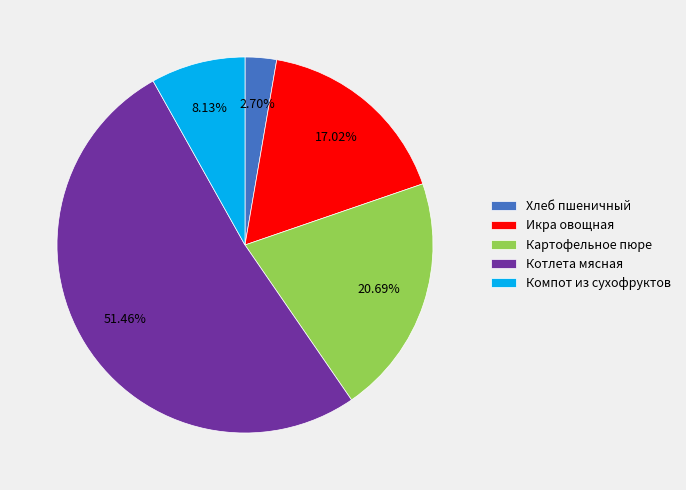

What percentage is NOT represented by Котлета мясная?

48.5%